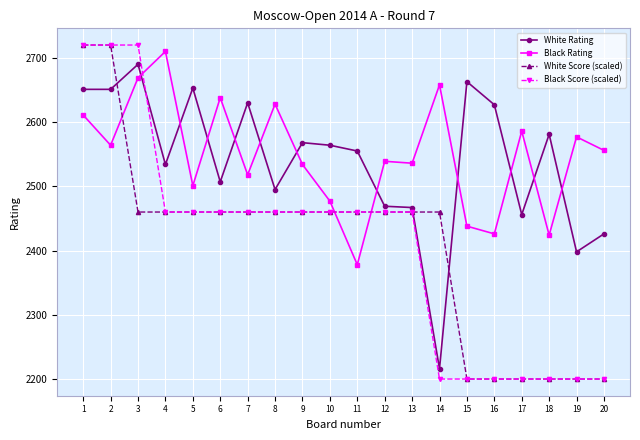

True or false: Black Rating and White Rating intersect in this chart.

True